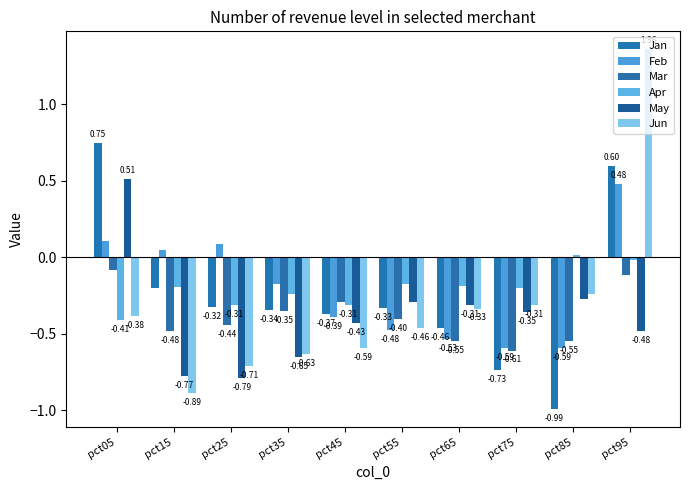

Which series changed the most between pct05 and pct85?

Jan